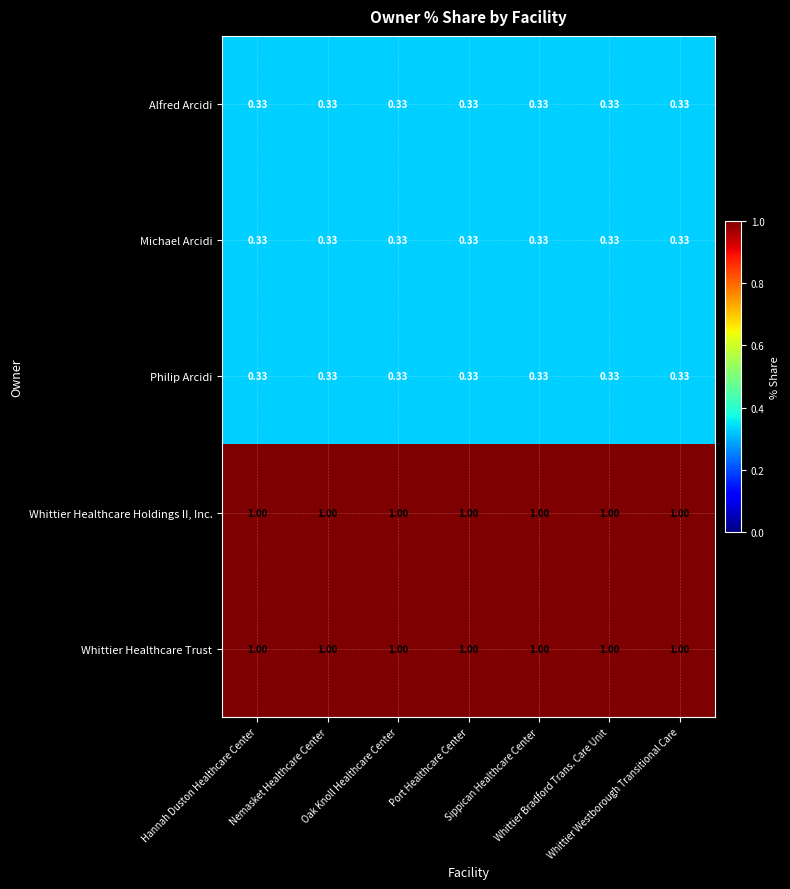

What is the minimum value shown in the chart?

0.3